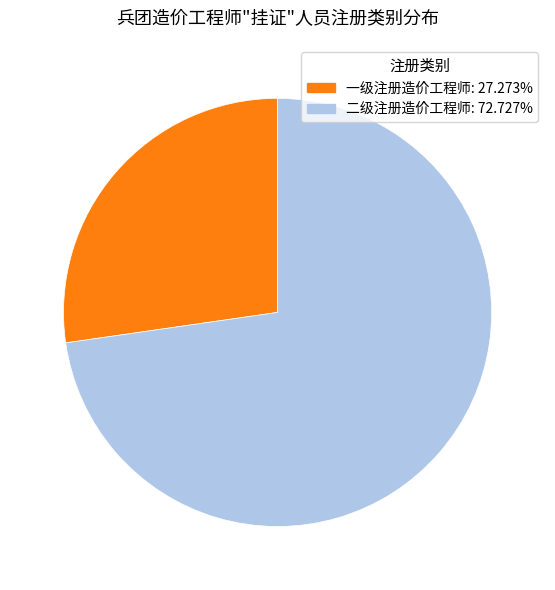

Approximately how many times larger is the value at 二级注册造价工程师 compared to 一级注册造价工程师?

2.7